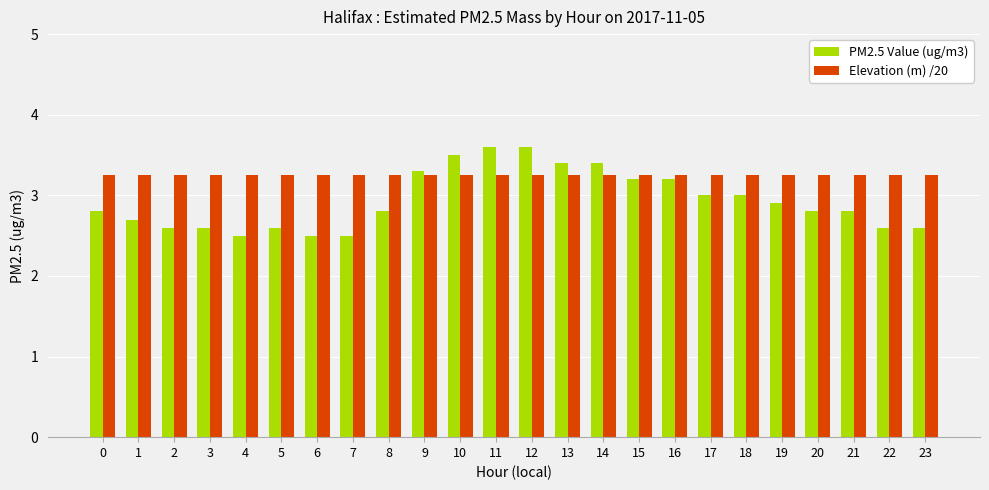

What is the highest value of the PM2.5 Value (ug/m3) series?

3.6